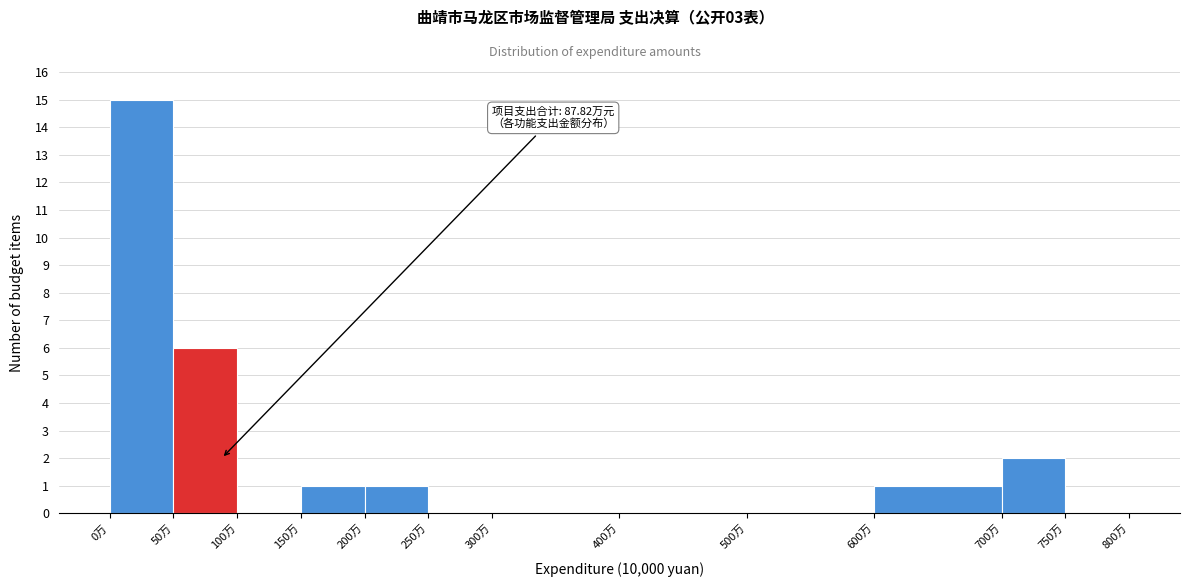

Over which range of the x-axis is the bar tallest?

0 to 50